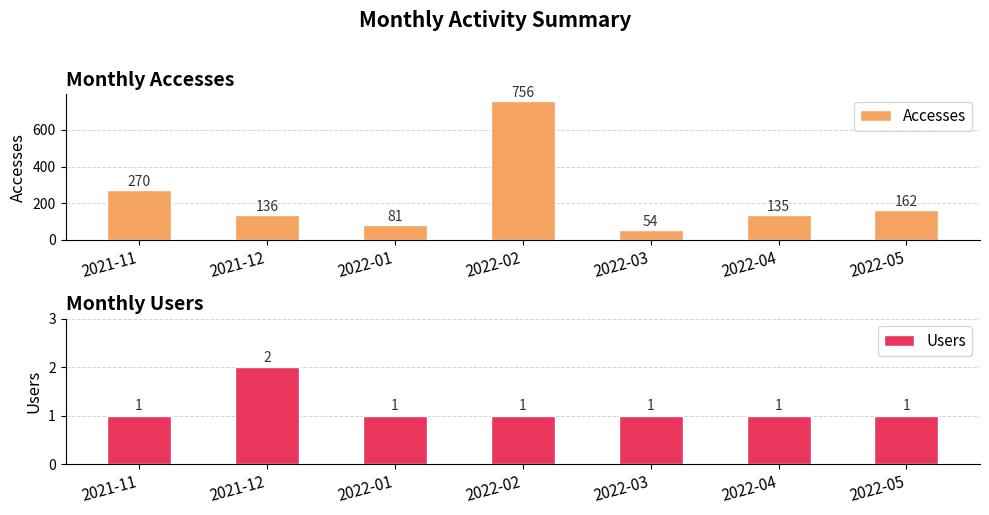

At which label does Accesses first exceed 136?

2021-11